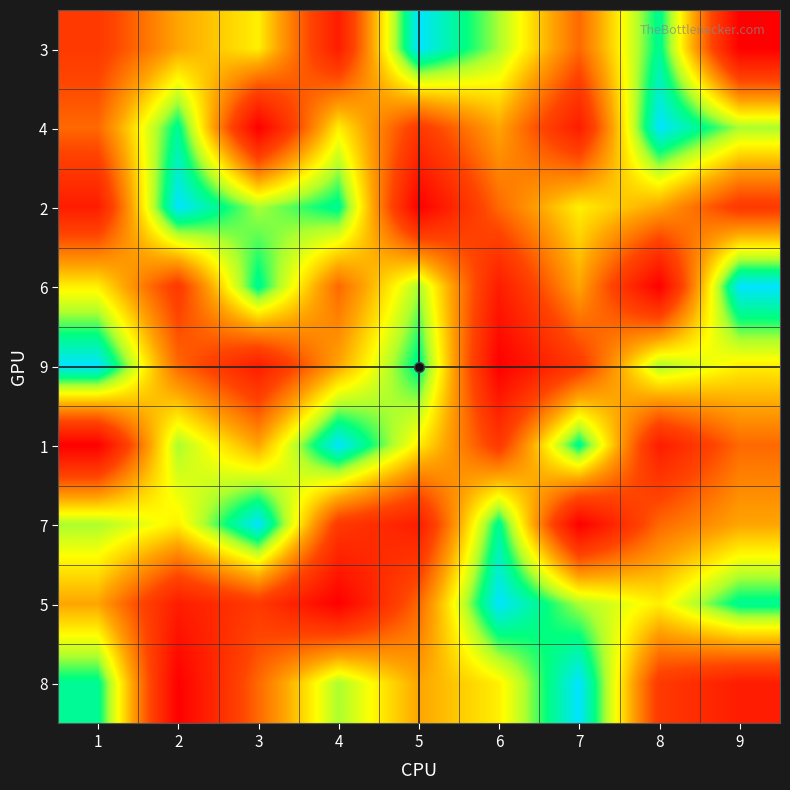

At which category does the chart reach its minimum across all series?

9